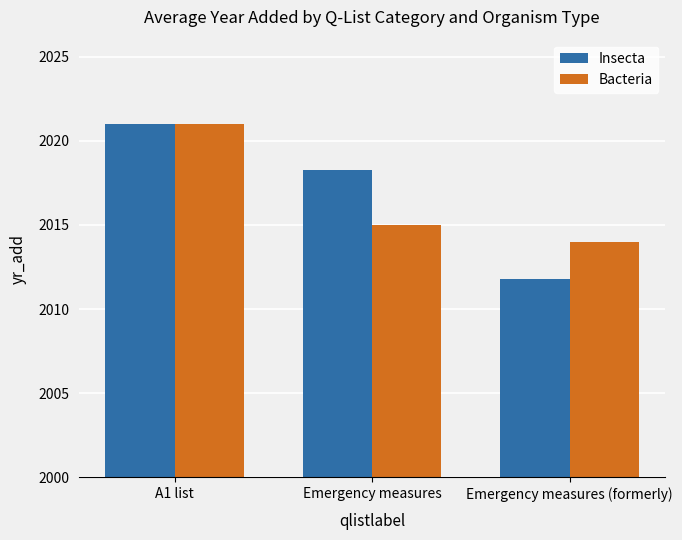

Is the value of Bacteria at Emergency measures (formerly) greater than the value of Insecta at Emergency measures (formerly)?

Yes